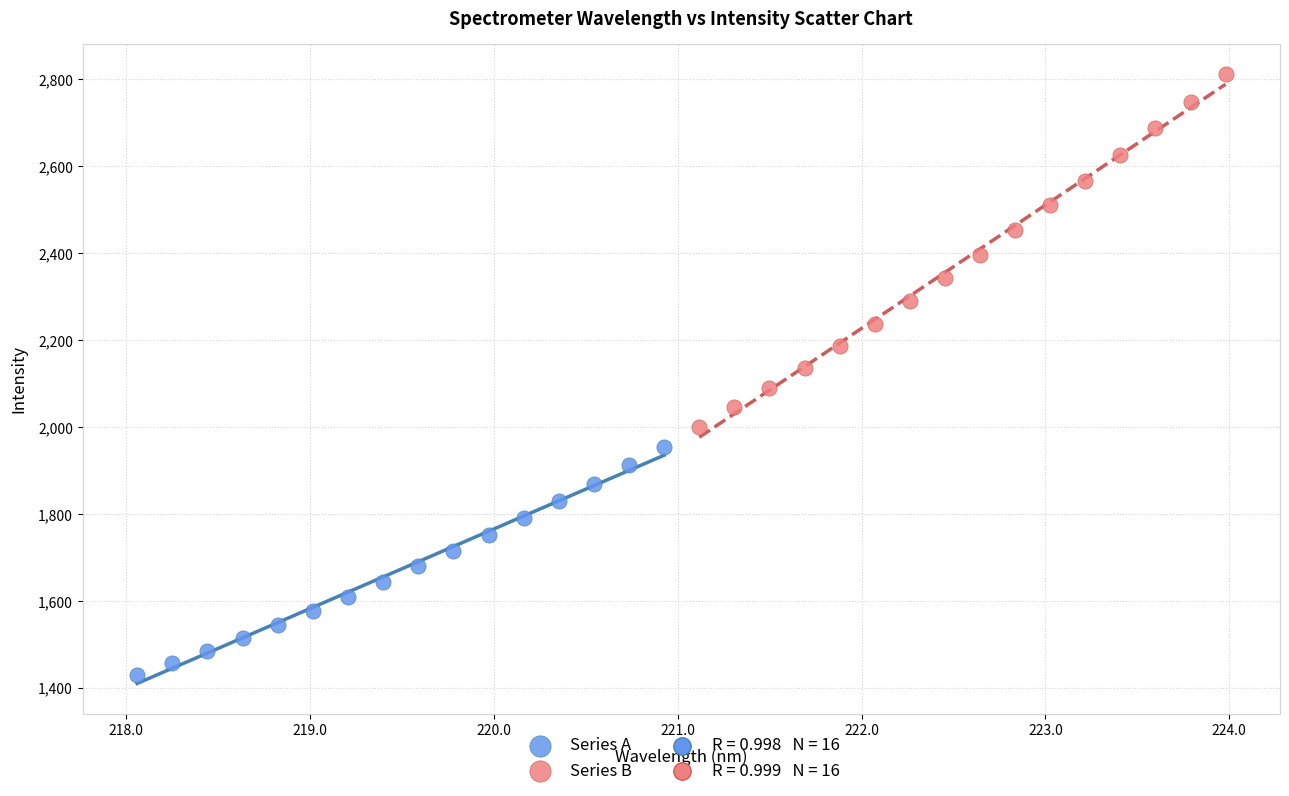

Which series reaches the maximum Y coordinate?

Series B